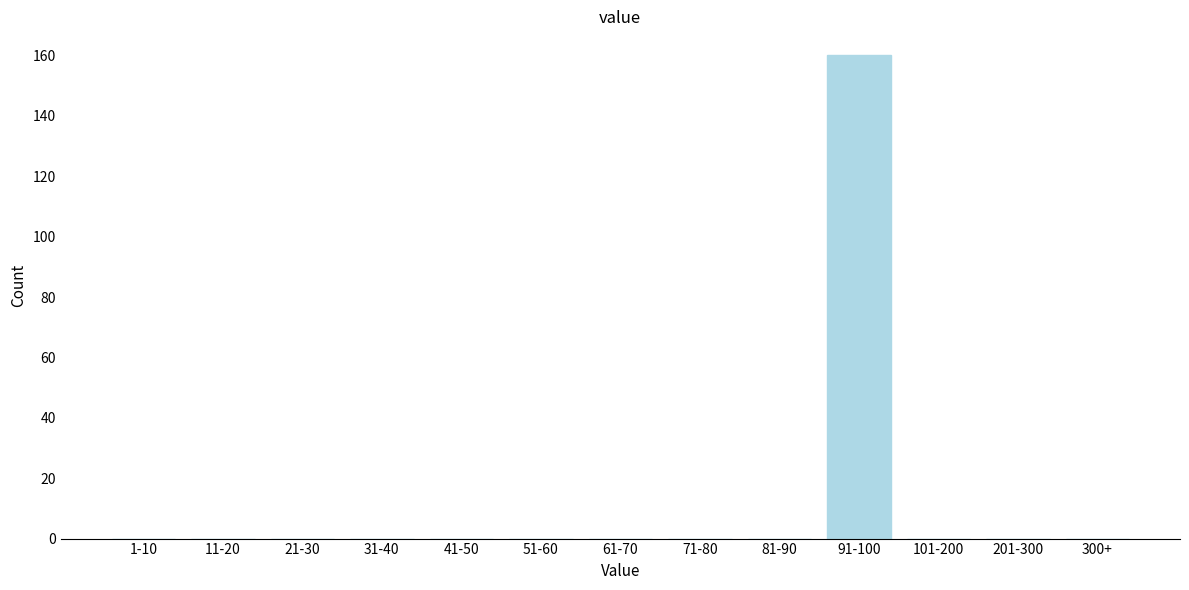

Reading left to right, extract all data points from this chart.

1-10=0	11-20=0	21-30=0	31-40=0	41-50=0	51-60=0	61-70=0	71-80=0	81-90=0	91-100=160	101-200=0	201-300=0	300+=0